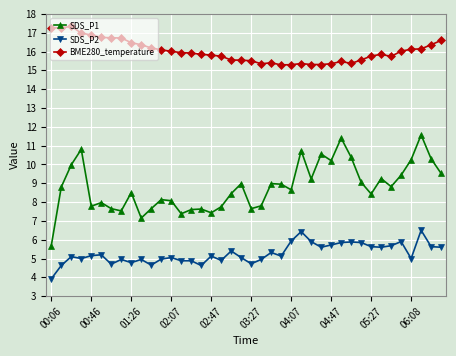

Which series has the widest spread of values?

SDS_P1